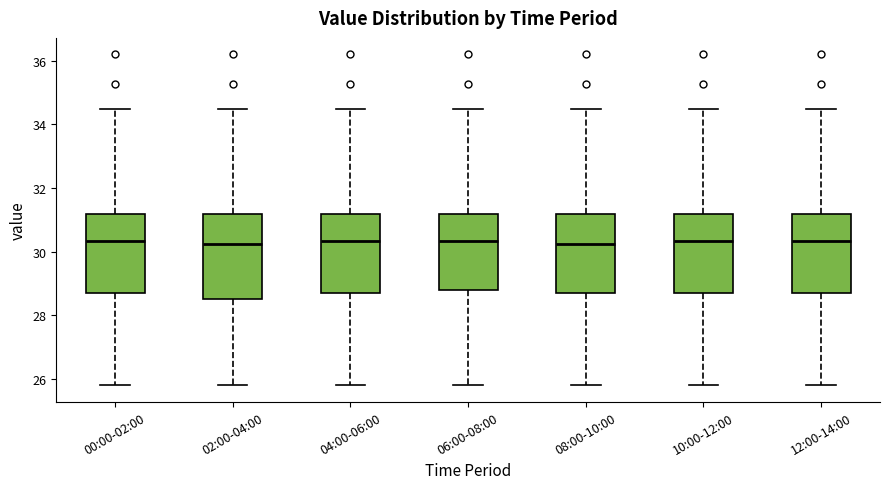

Which box is the tallest, from its lower edge to its upper edge?

02:00-04:00